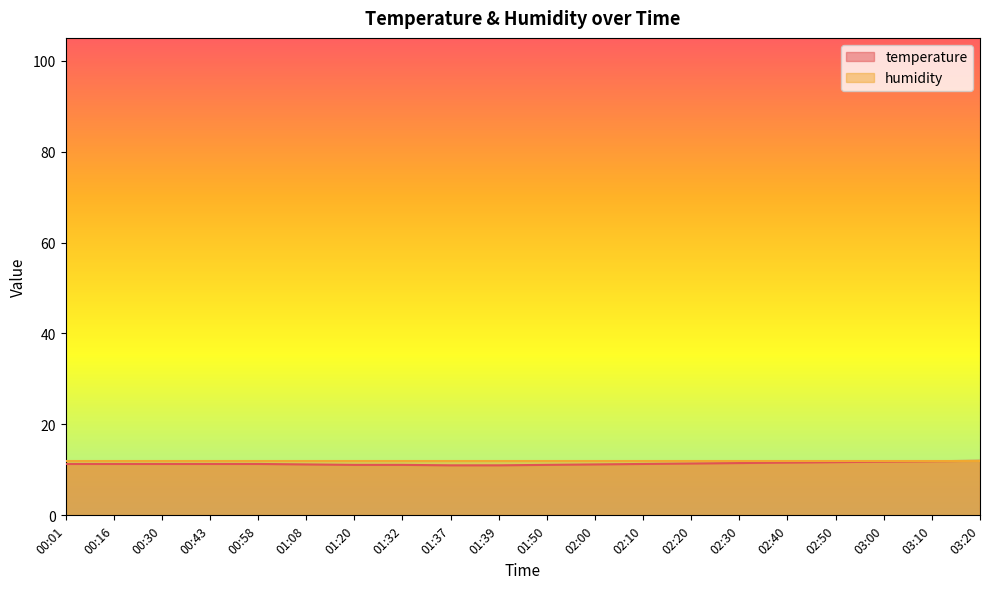

Reading right to left, what are all the values shown in this chart?

12.0	11.9	11.8	11.7	11.6	11.5	11.4	11.3	11.2	11.1	11.0	11.0	11.1	11.1	11.2	11.3	11.3	11.3	11.3	11.3